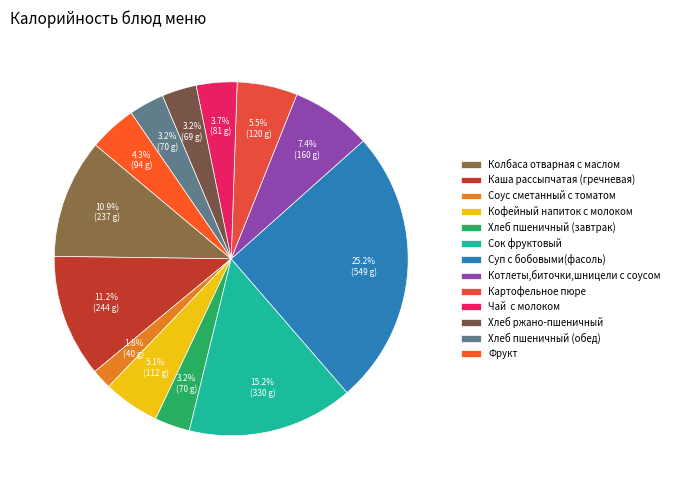

What percentage is NOT represented by Колбаса отварная с маслом?

89.1%